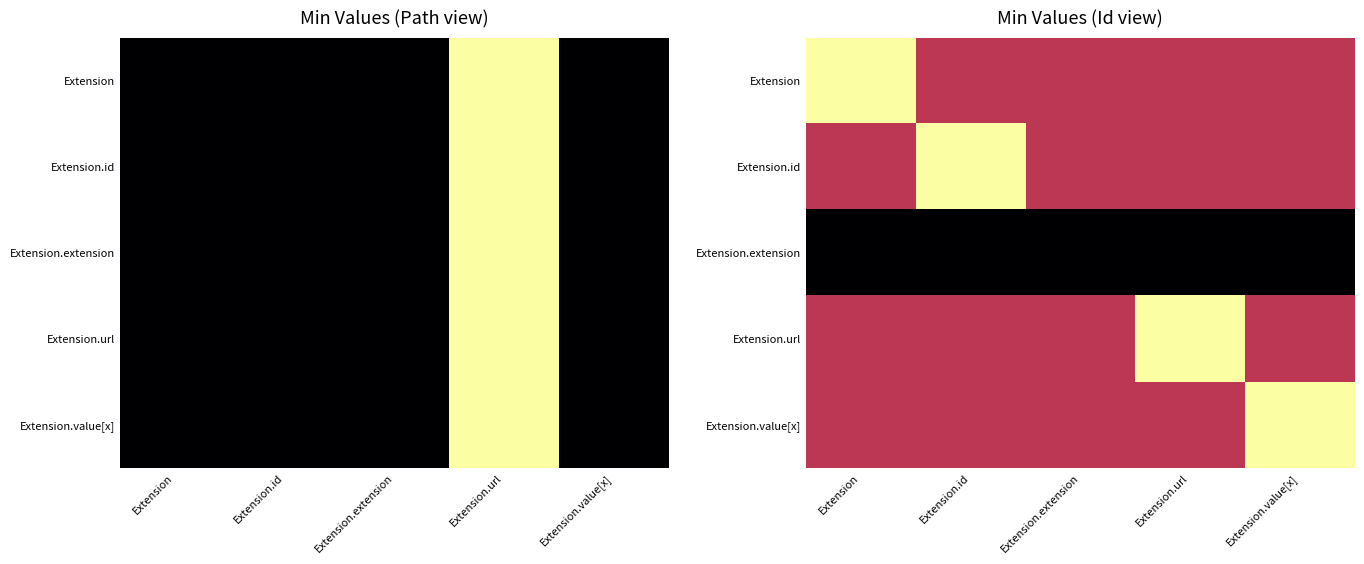

What is the sum of the Extension.id values at Extension.value[x] and Extension.url?

1.0